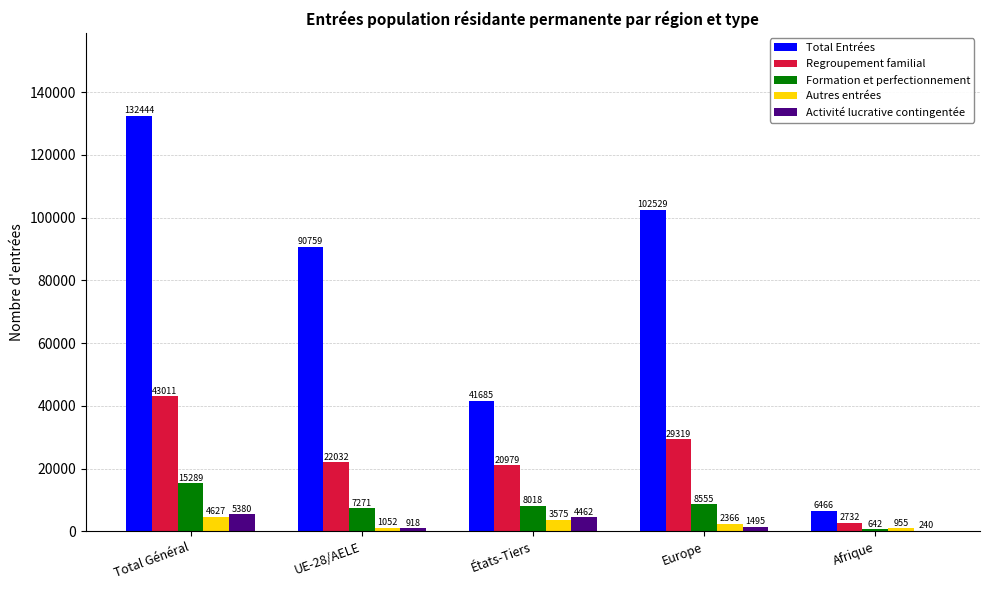

Which series changed the most between Total Général and Afrique?

Total Entrées